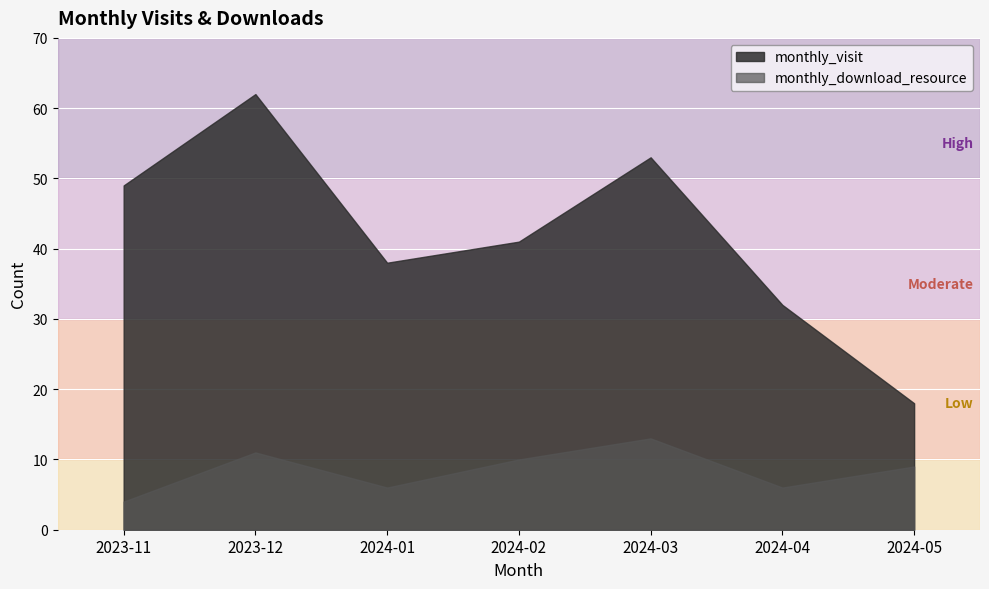

Reading right to left, list all the values displayed in this chart.

monthly_visit: 18	32	53	41	38	62	49
monthly_download_resource: 9	6	13	10	6	11	4